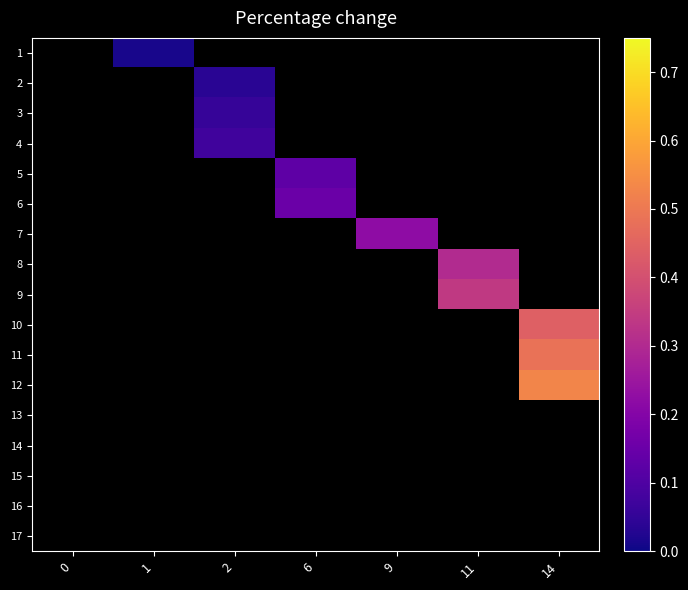

Rank the categories by row_5 value from lowest to highest.

0, 1, 2, 6, 9, 11, 14